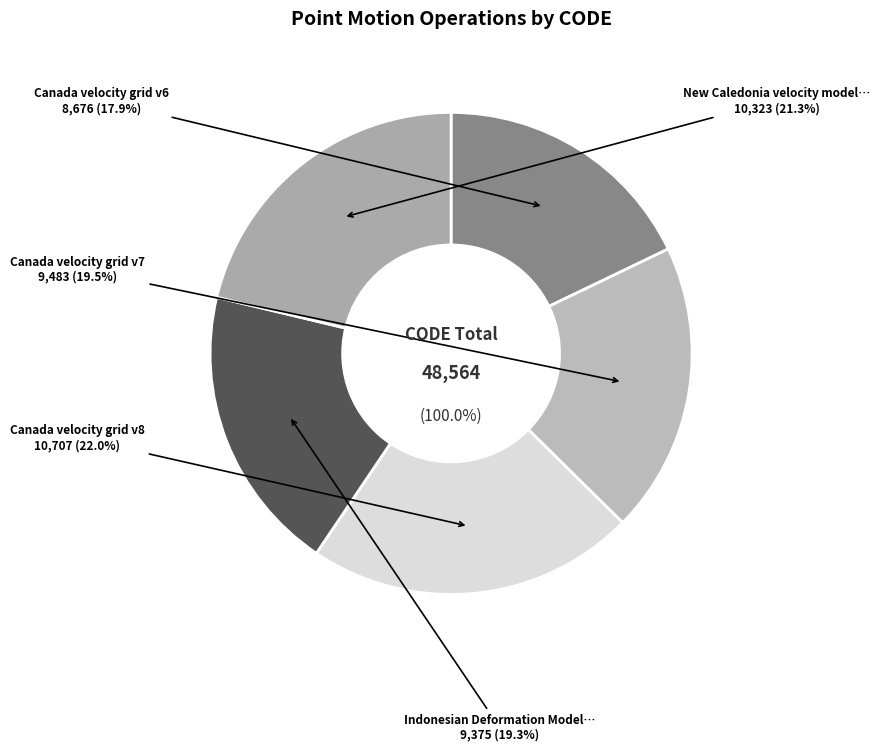

What is the smallest slice in the pie chart?

Canada velocity grid v6